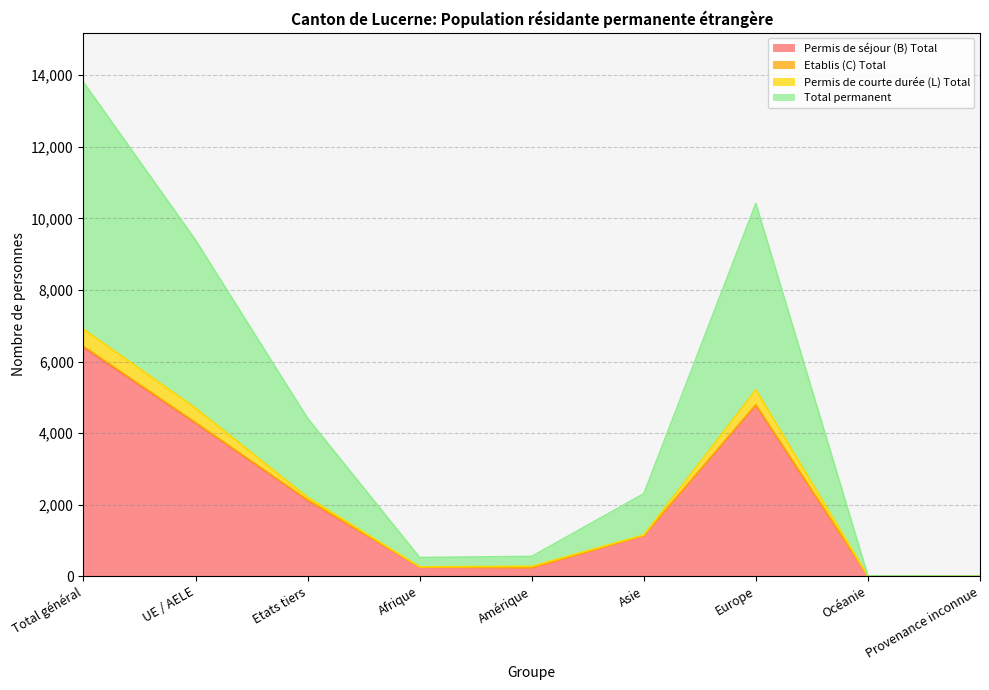

How many data points in Permis de séjour (B) Total are less than 1131?

4